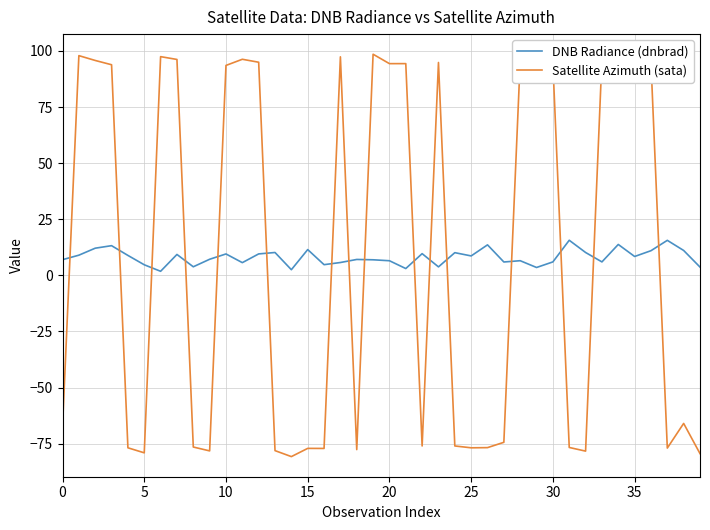

List the series in order of their peak value, lowest first.

DNB Radiance (dnbrad), Satellite Azimuth (sata)